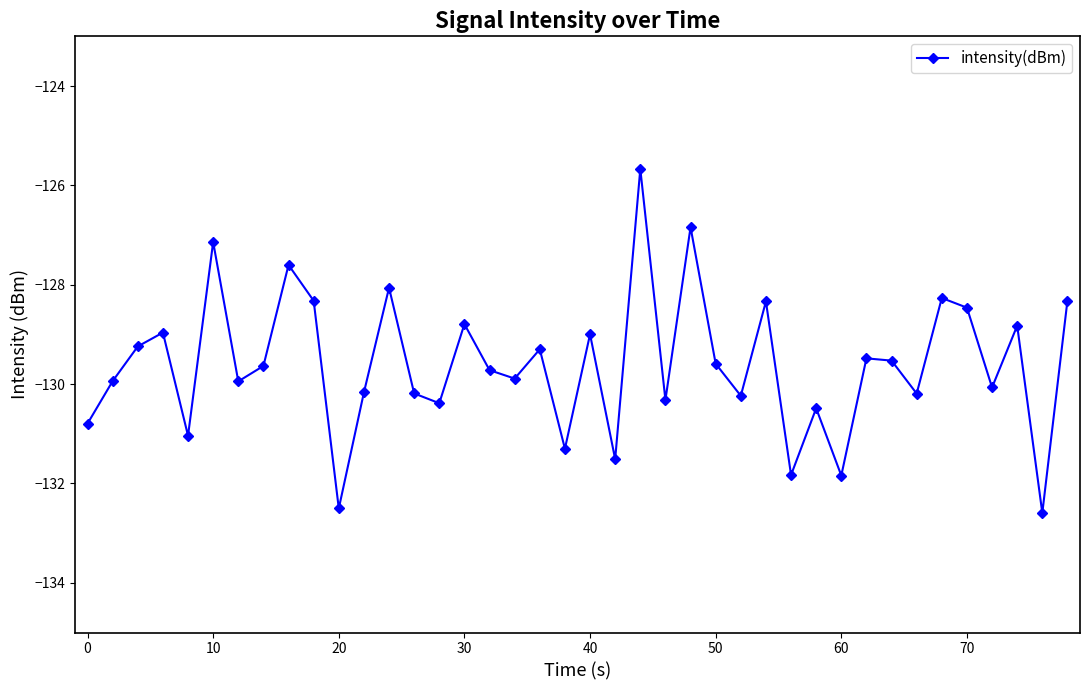

What is the value of the 5th point from the left?

-131.0